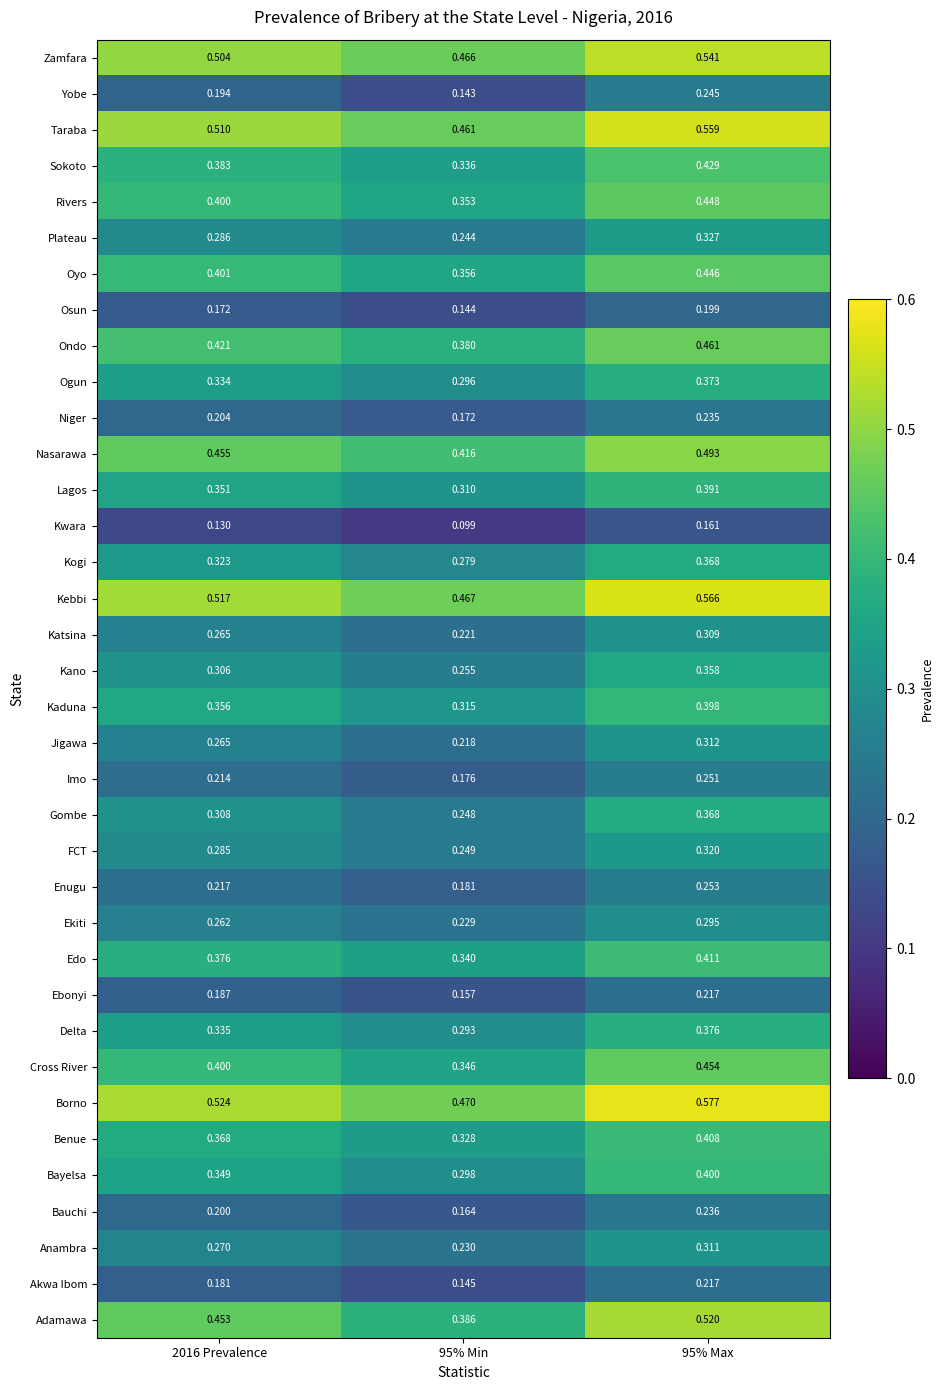

Is the value of Jigawa at 95% Min greater than the value of Bayelsa at 95% Max?

No